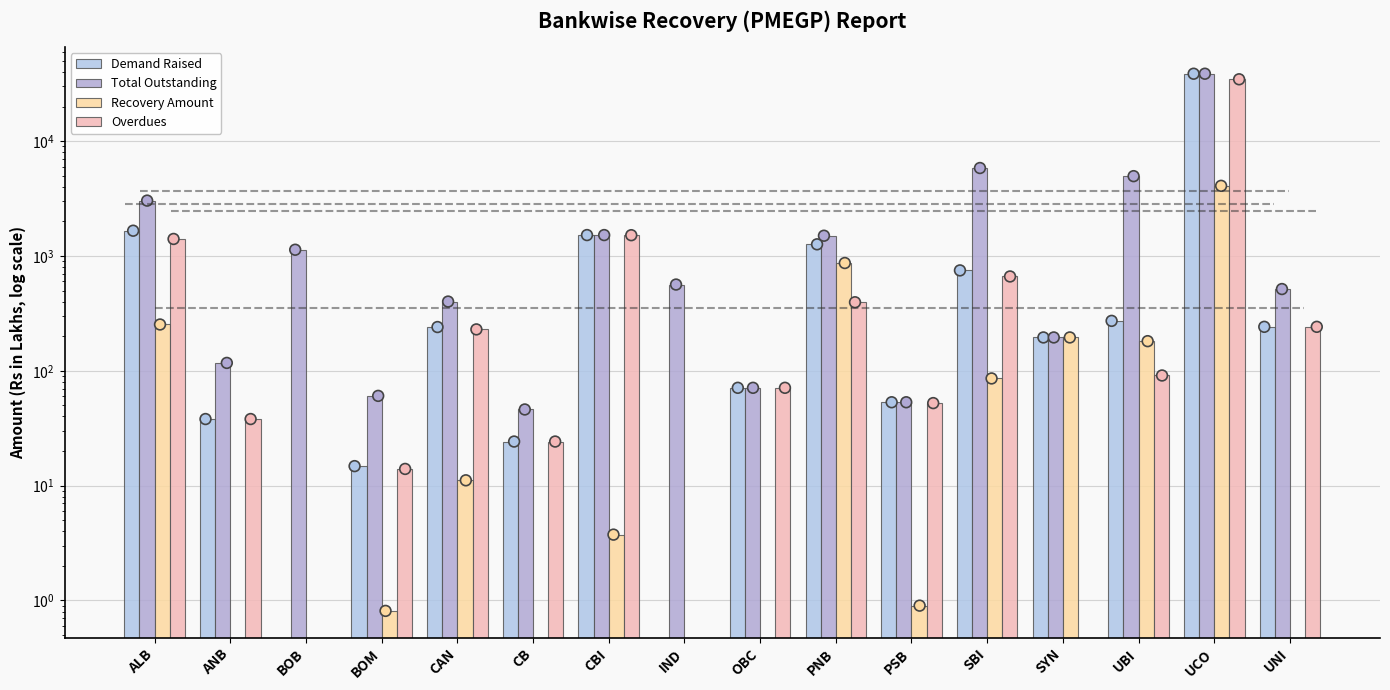

Which series has the largest total across all categories?

Total Outstanding